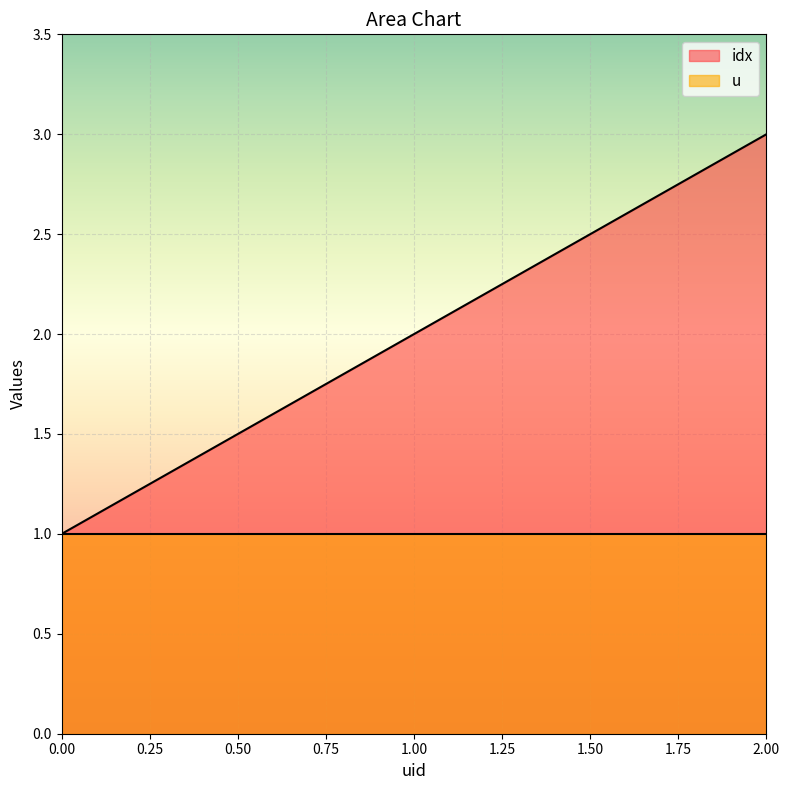

Is it true that the value at 2 is 2?

False